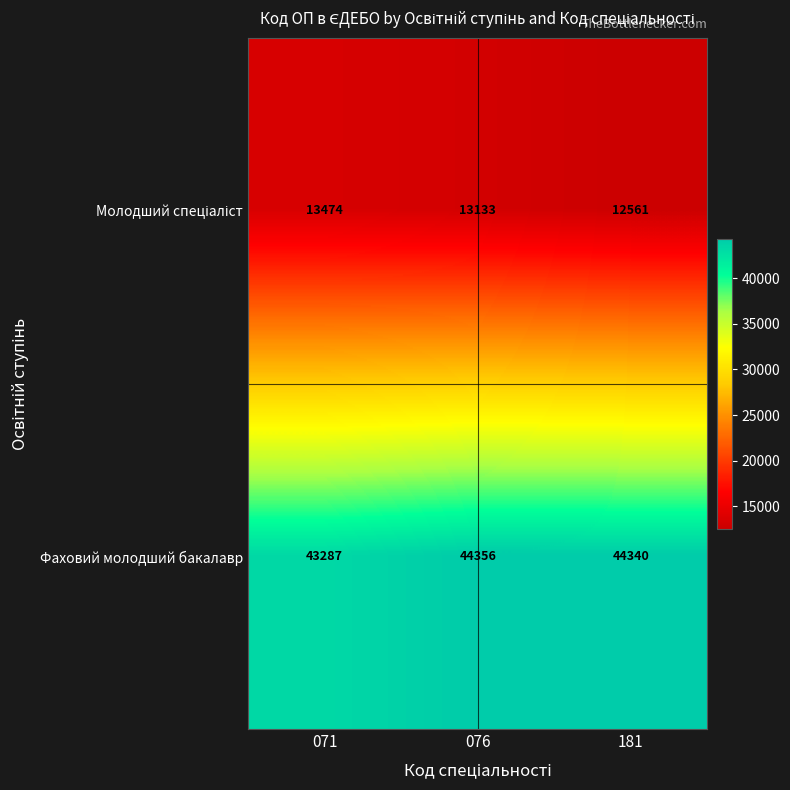

List the labels in order of Фаховий молодший бакалавр value, largest first.

076, 181, 071